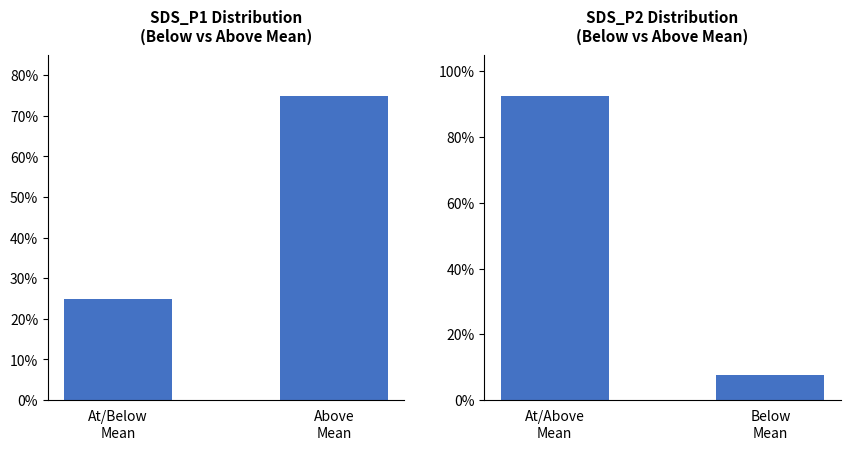

What are all the series names shown in the legend?

SDS_P1, SDS_P2